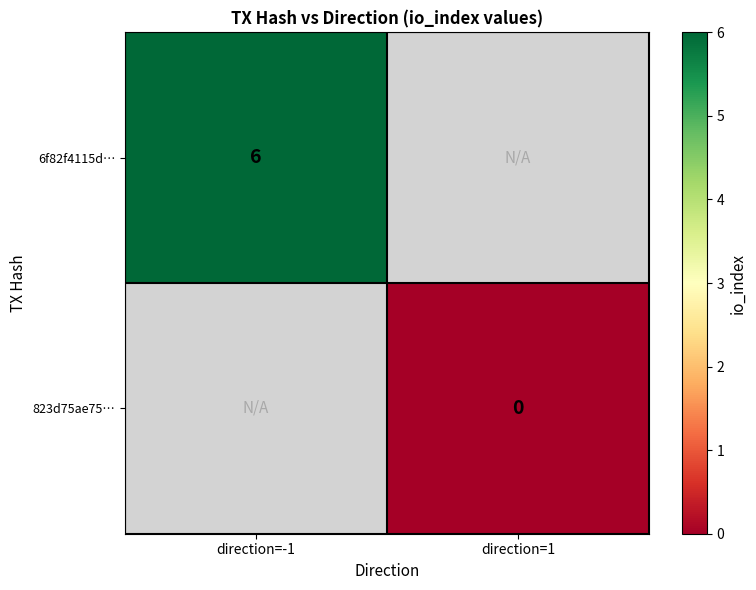

What is the greatest value displayed?

6.0